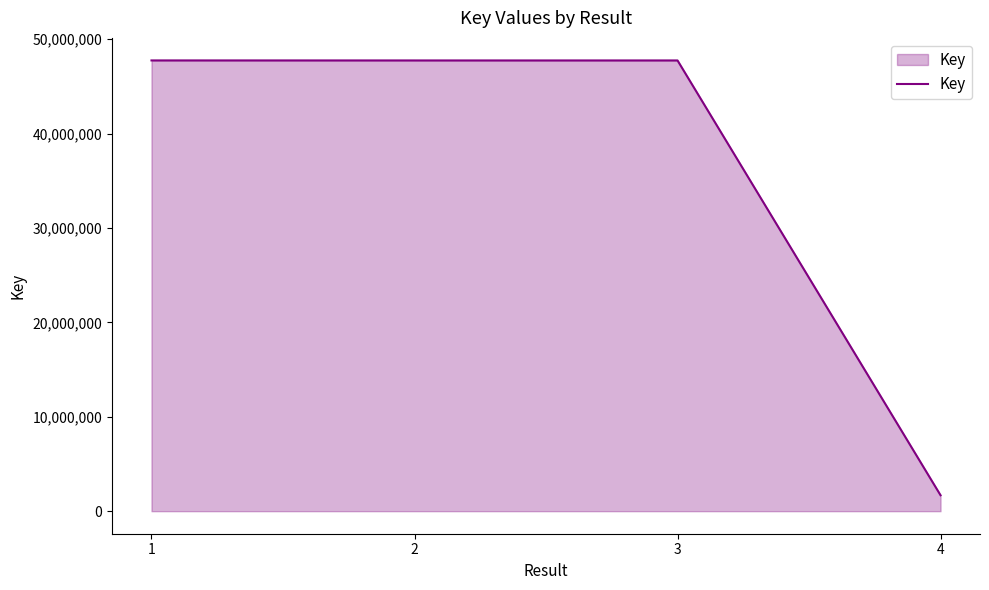

True or false: there are more than 2 points higher than both neighbors.

False